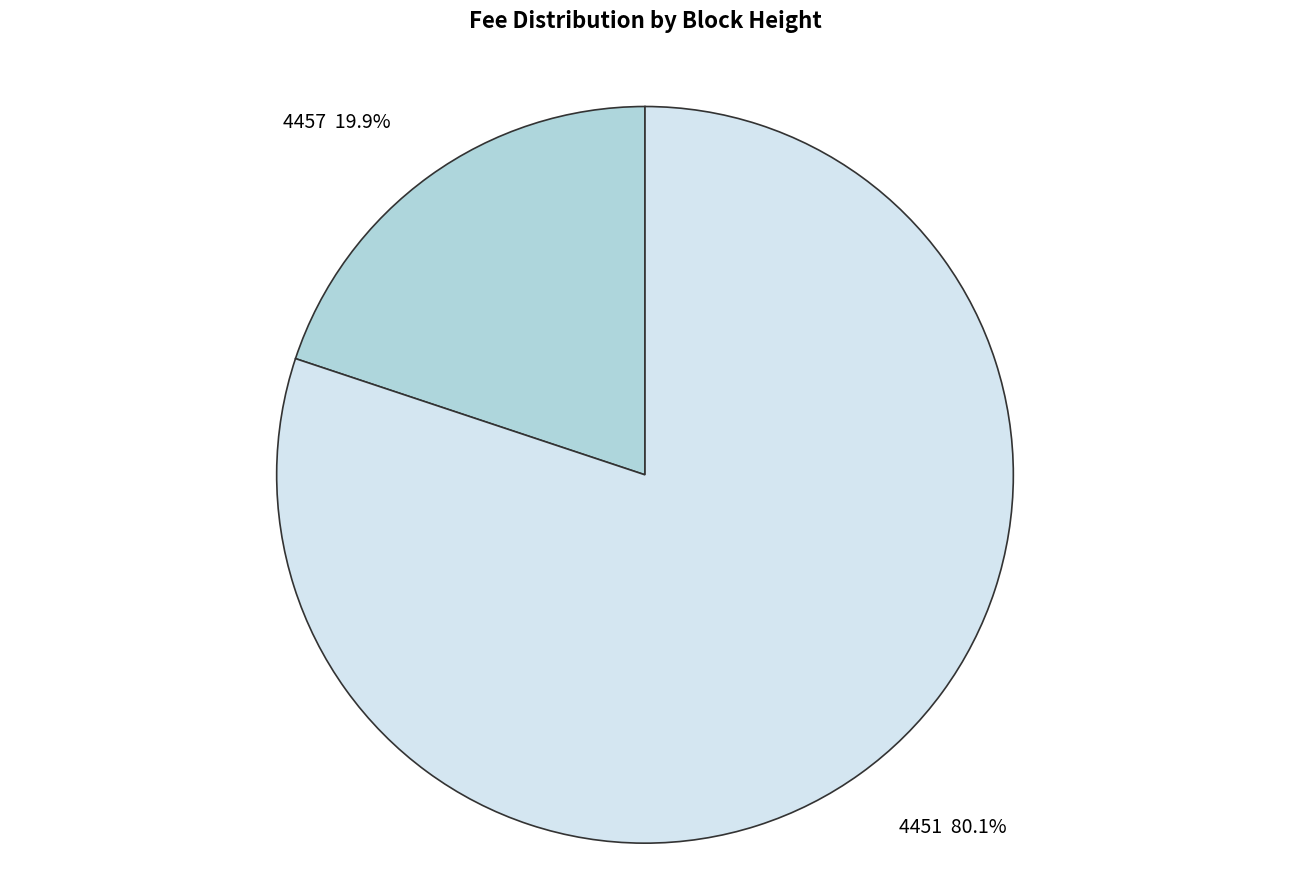

Approximately how many times larger is the value at 4457 compared to 4451?

0.2